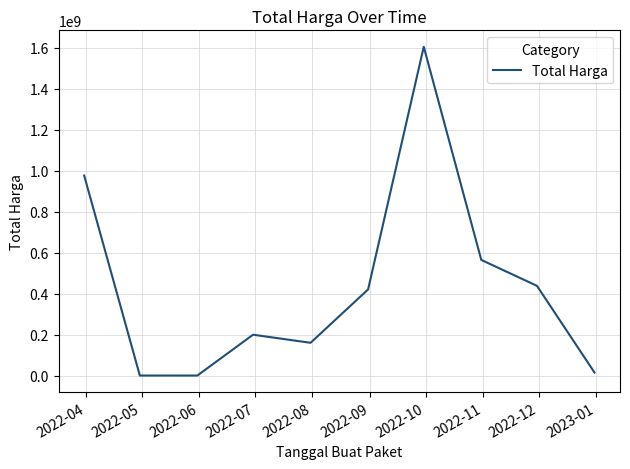

Reading left to right, transcribe all the data shown in this chart.

975830025	0	0	199200000	159750000	420075000	1604159000	564171150	437660000	14750000